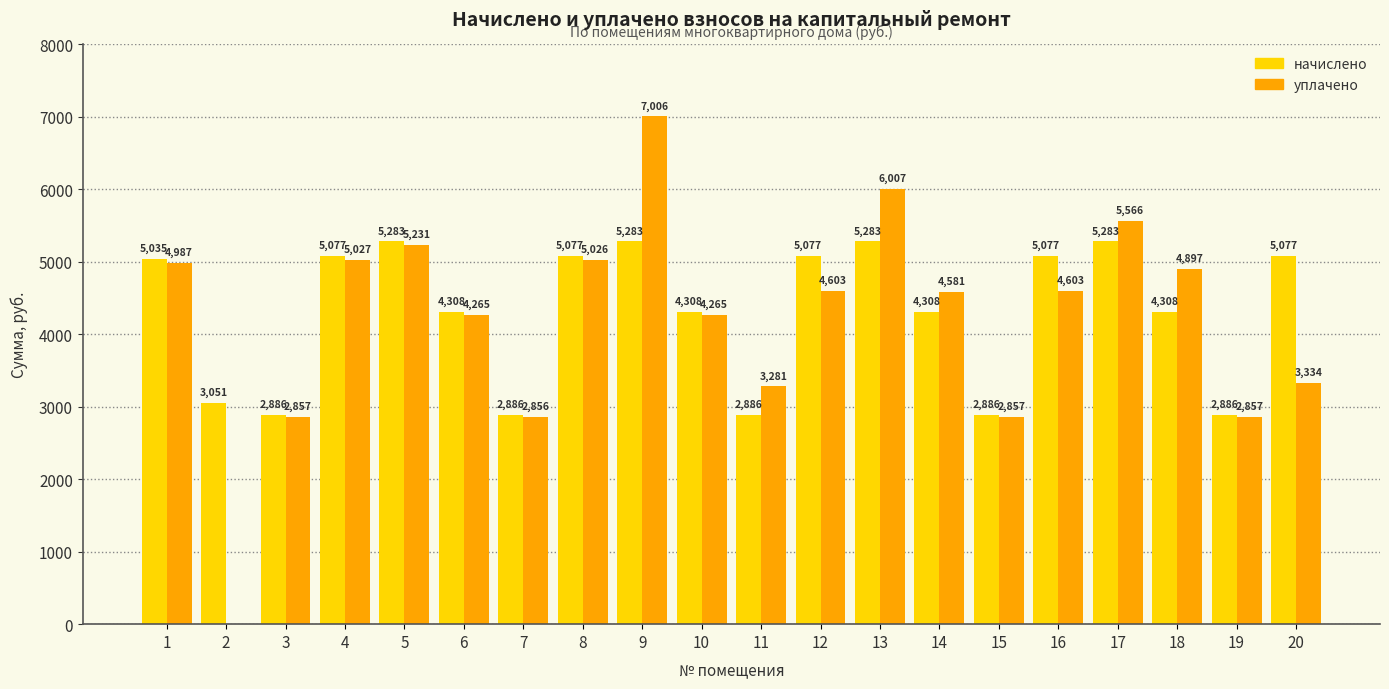

What are all the series names shown in the legend?

начислено, уплачено